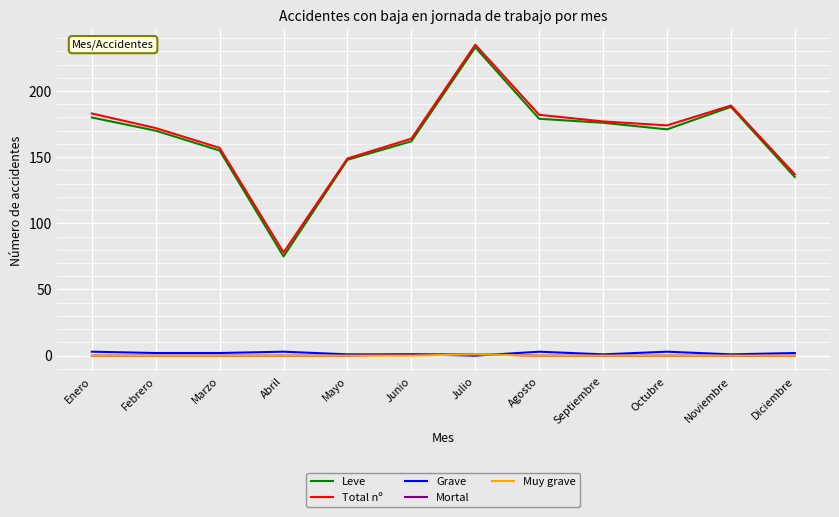

What is the highest value of the Leve series?

233